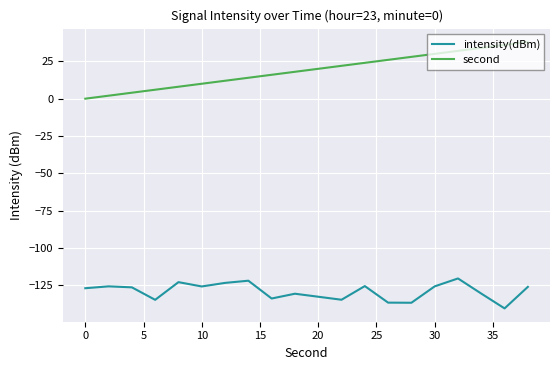

What is the sum of all intensity(dBm) values?

-2580.4